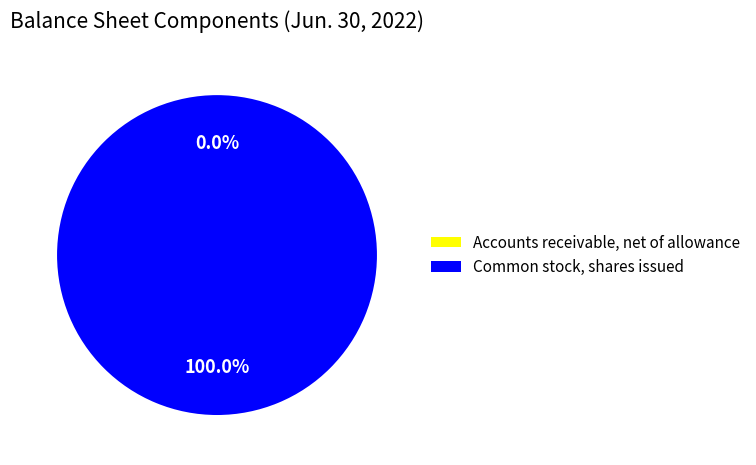

Is there any slice that represents more than half of the pie?

Yes